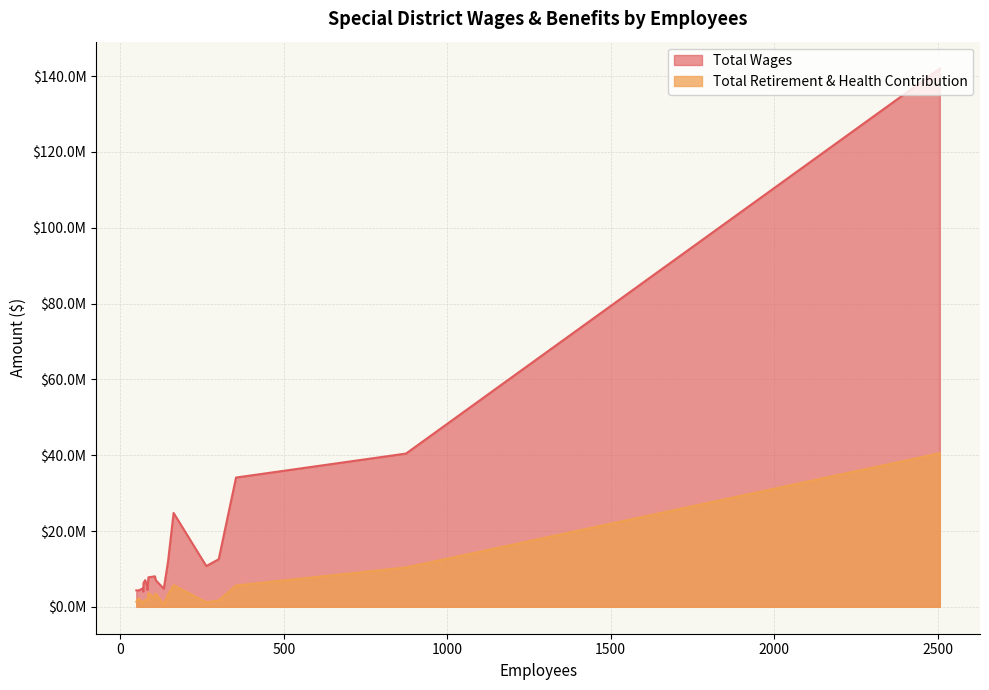

List the labels in order of Total Wages value, smallest first.

70, 55, 49, 83, 64, 133, 69, 80, 71, 76, 108, 86, 106, 263, 146, 301, 163, 354, 874, 2507